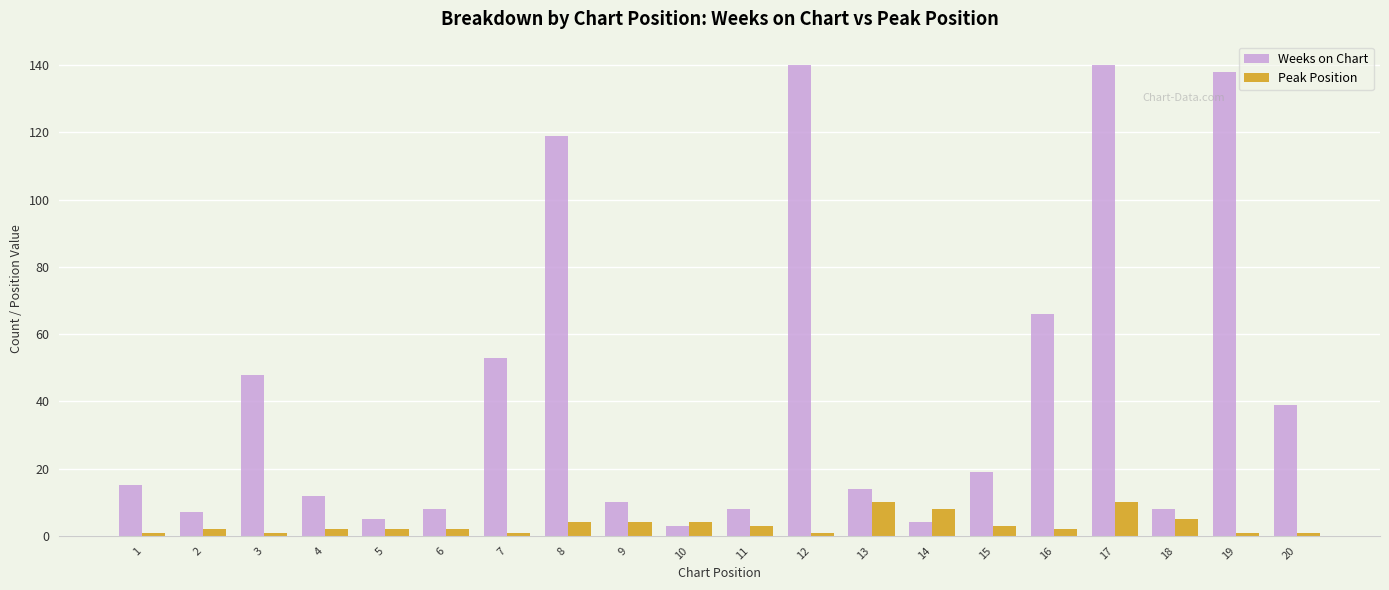

Count the Peak Position values in the range 1 to 4.

16